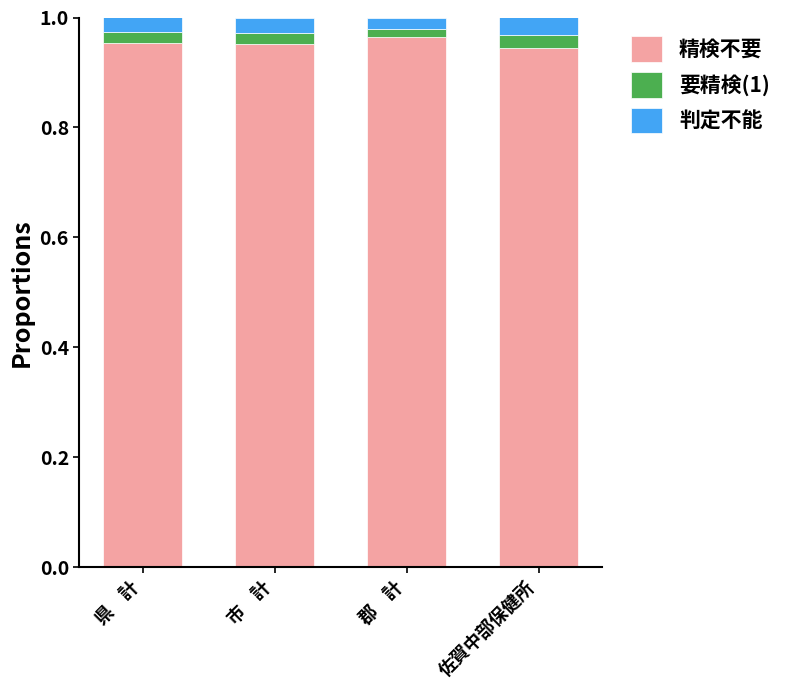

What is the sum of all 精検不要 values?

3.8